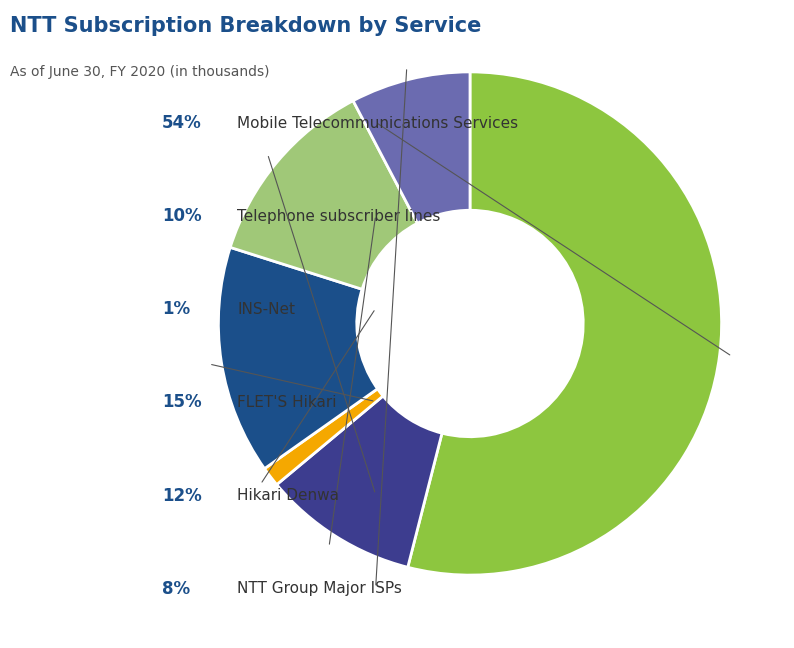

Which slice represents more than half of the pie?

Mobile Telecommunications Services